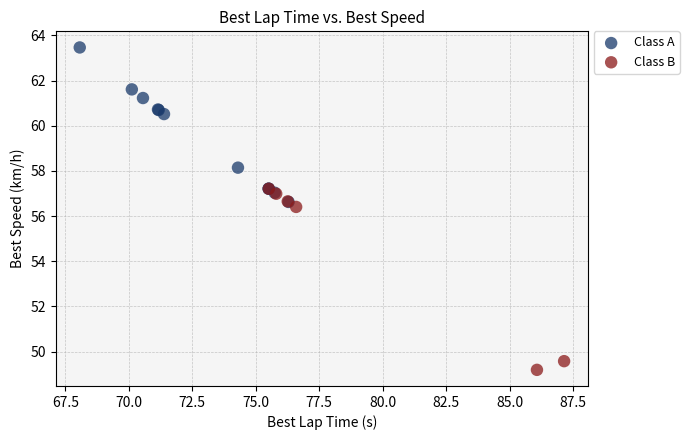

Which series reaches the minimum Y coordinate?

Class B